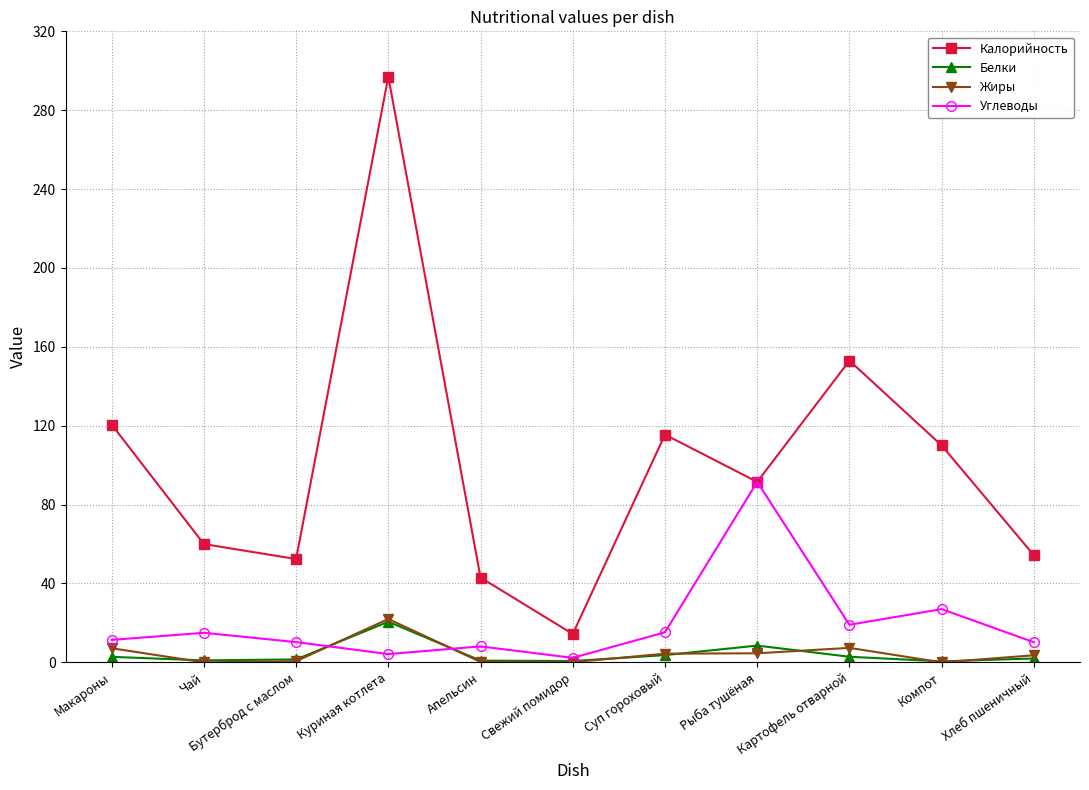

Which series has the largest range (max minus min)?

Калорийность